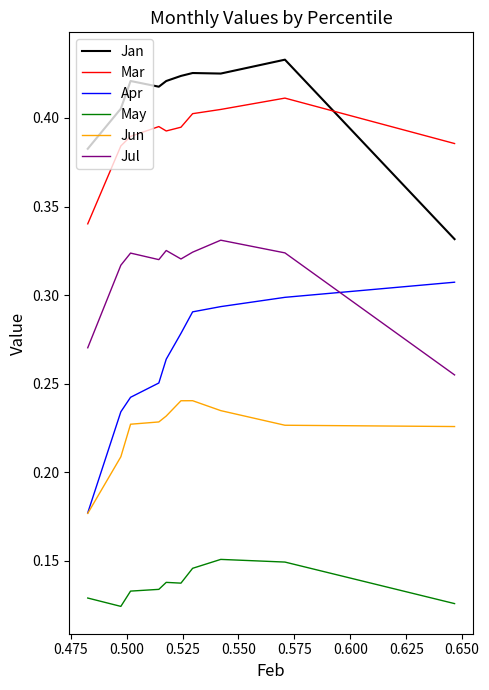

Which series has the largest range (max minus min)?

Apr